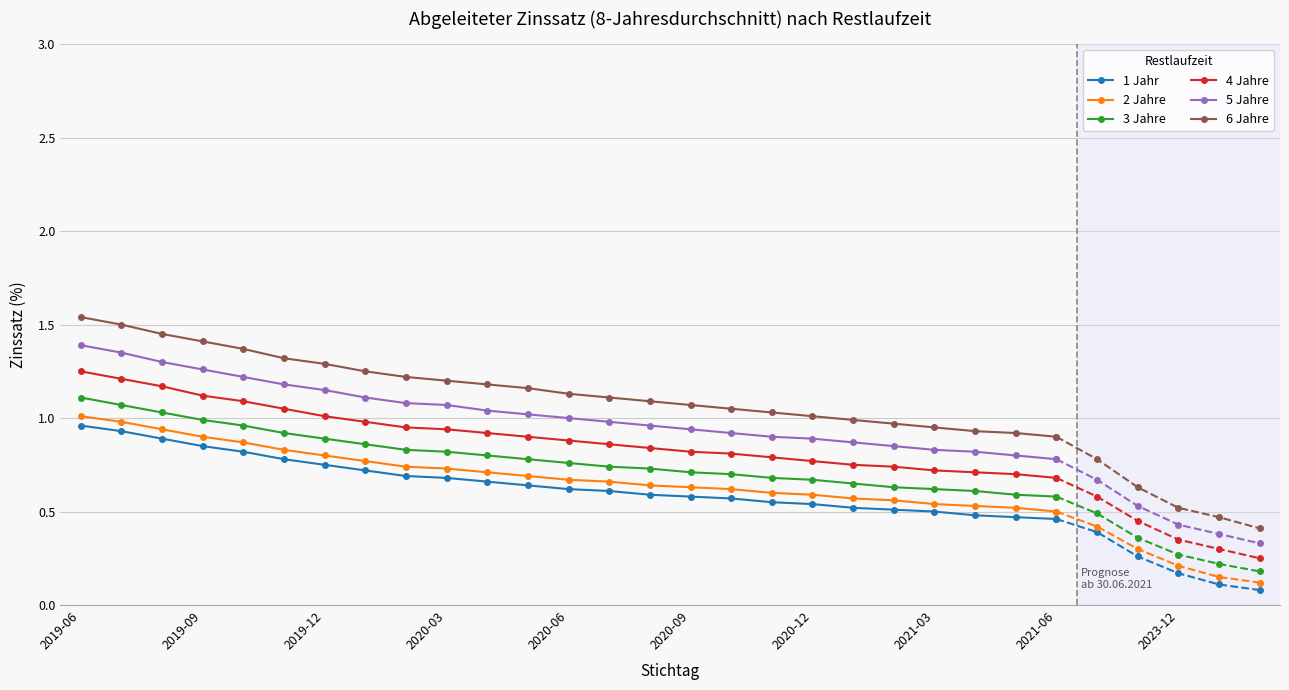

Rank the series at 20 from lowest to highest value.

1 Jahr, 2 Jahre, 3 Jahre, 4 Jahre, 5 Jahre, 6 Jahre